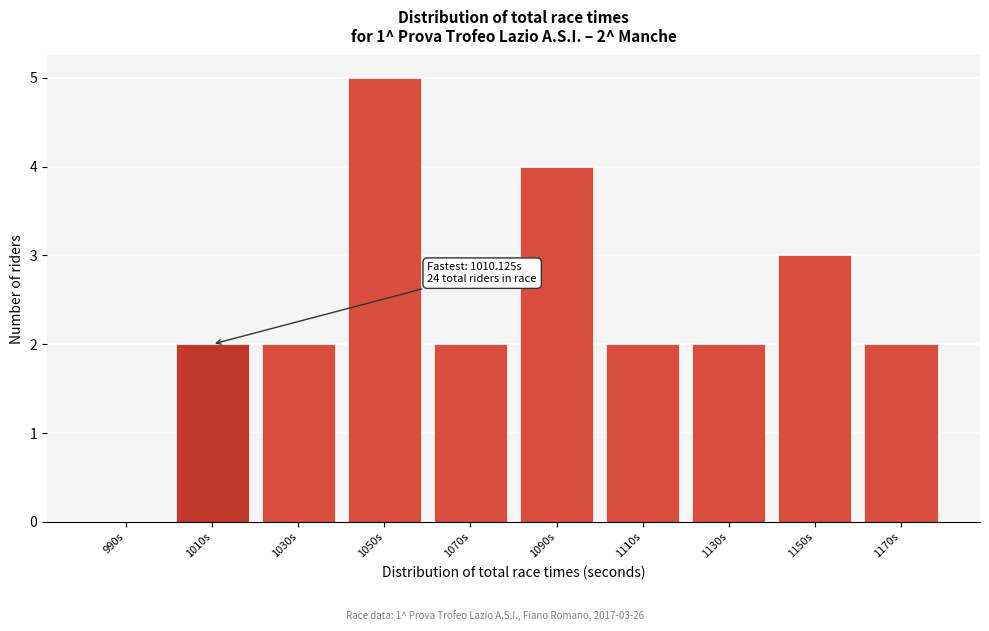

Reading right to left, list all the values displayed in this chart.

1170s=2	1150s=3	1130s=2	1110s=2	1090s=4	1070s=2	1050s=5	1030s=2	1010s=2	990s=0